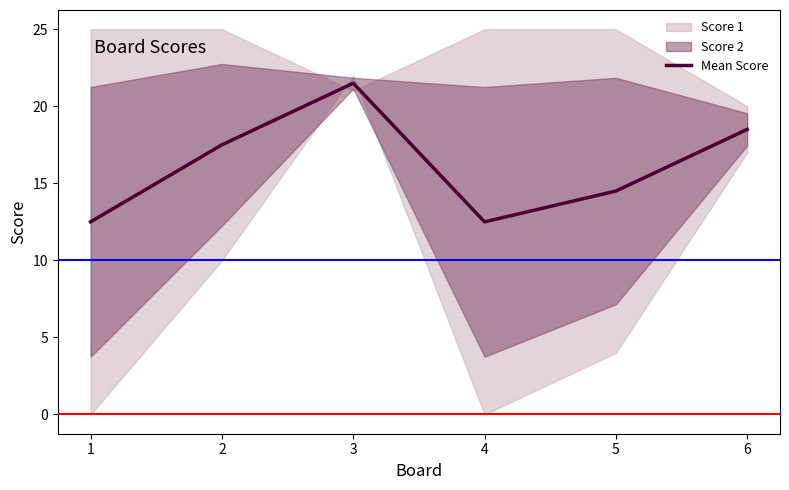

The value of Mean Score at 3 is 21.5. True or false?

True